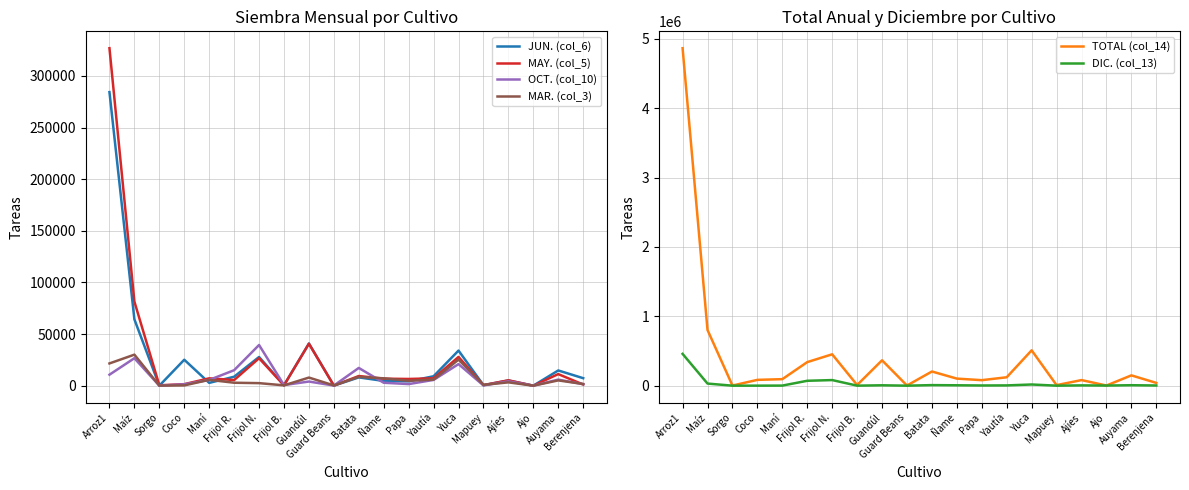

True or false: TOTAL (col_14) and OCT. (col_10) cross at least once.

False